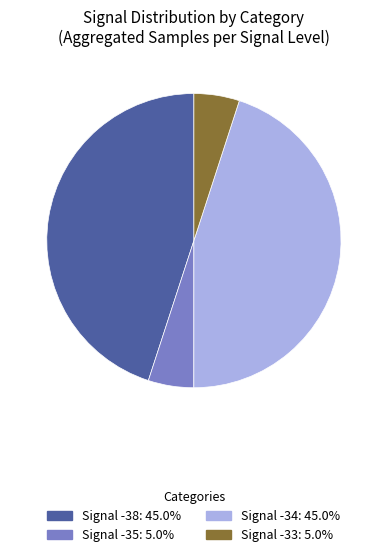

Is there any slice that represents more than half of the pie?

No